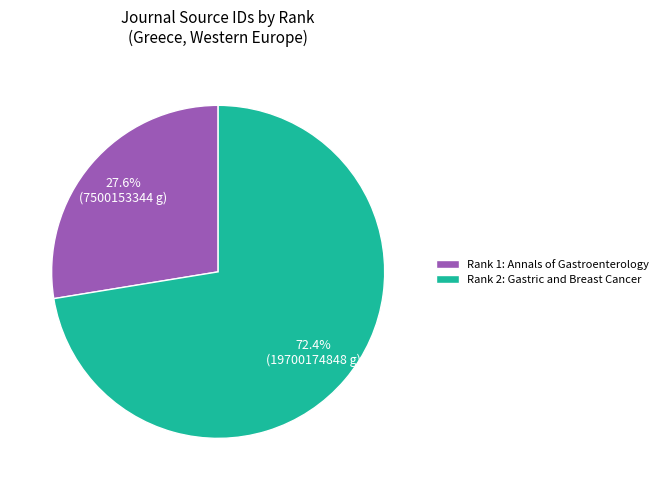

Combined, do Rank 1: Annals of Gastroenterology and Rank 2: Gastric and Breast Cancer account for over 50%?

Yes